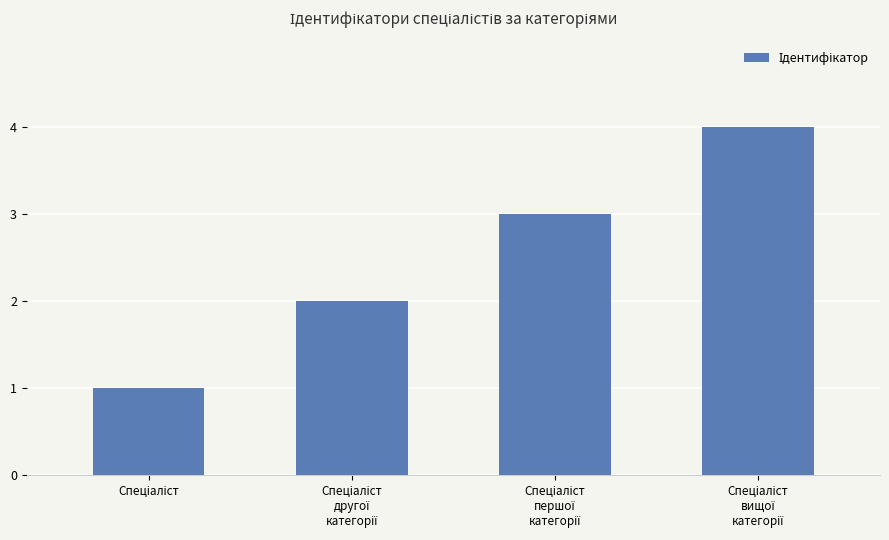

What is the sum of all values?

10